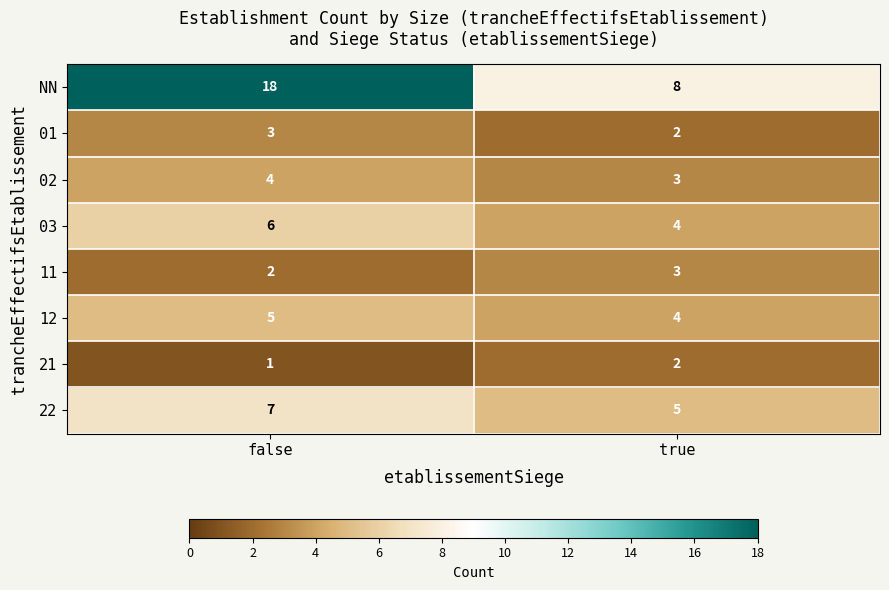

Reading right to left, extract all data points from this chart.

NN: 8	18
01: 2	3
02: 3	4
03: 4	6
11: 3	2
12: 4	5
21: 2	1
22: 5	7